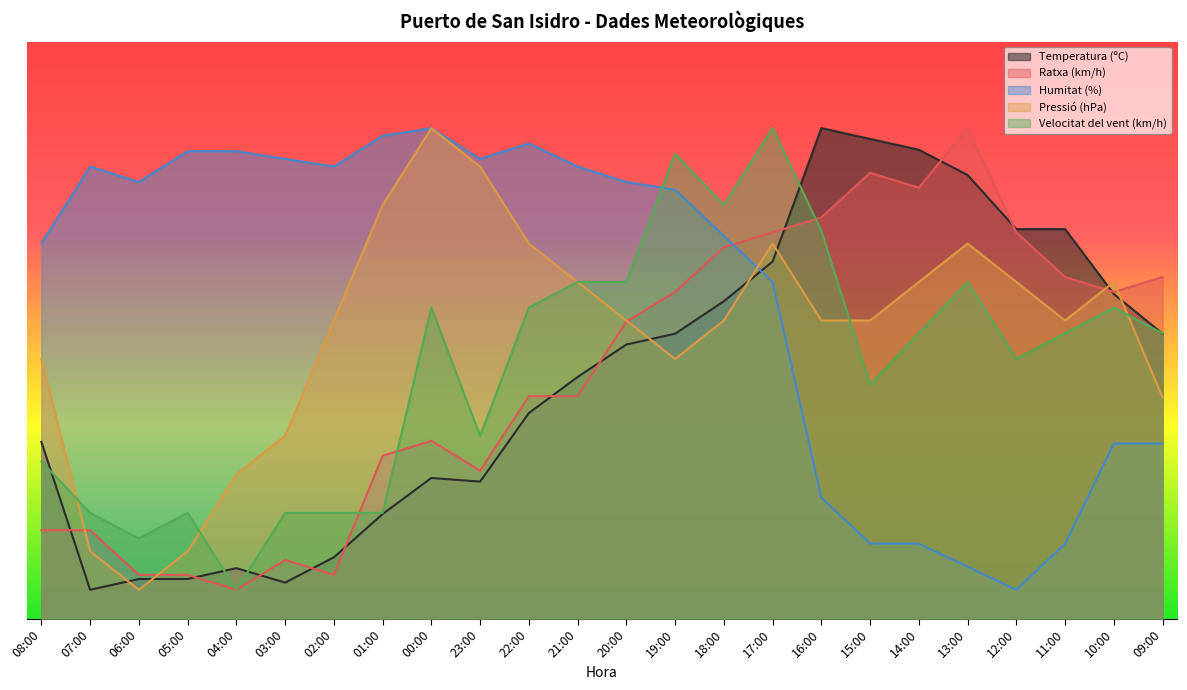

How many data points does each series have?

24